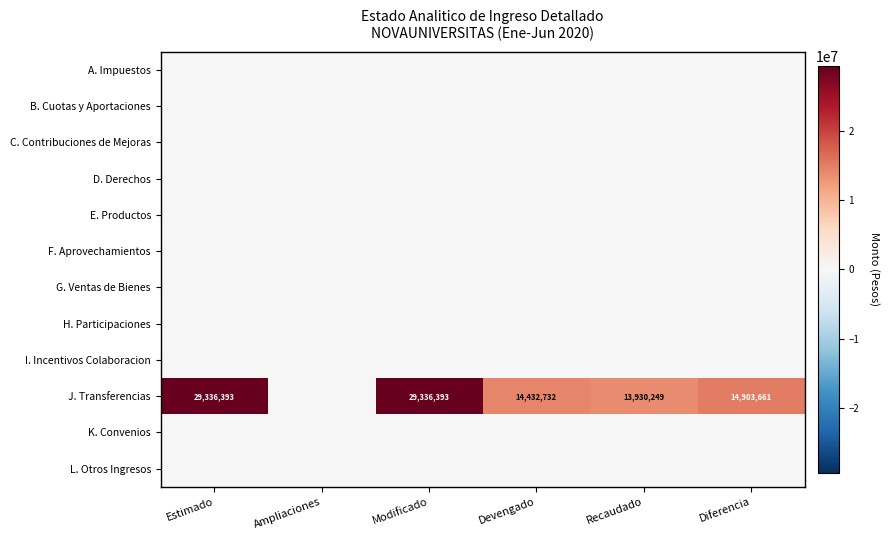

Rank the series by their maximum value, from highest to lowest.

J. Transferencias, A. Impuestos, B. Cuotas y Aportaciones, C. Contribuciones de Mejoras, D. Derechos, E. Productos, F. Aprovechamientos, G. Ventas de Bienes, H. Participaciones, I. Incentivos Colaboracion, K. Convenios, L. Otros Ingresos